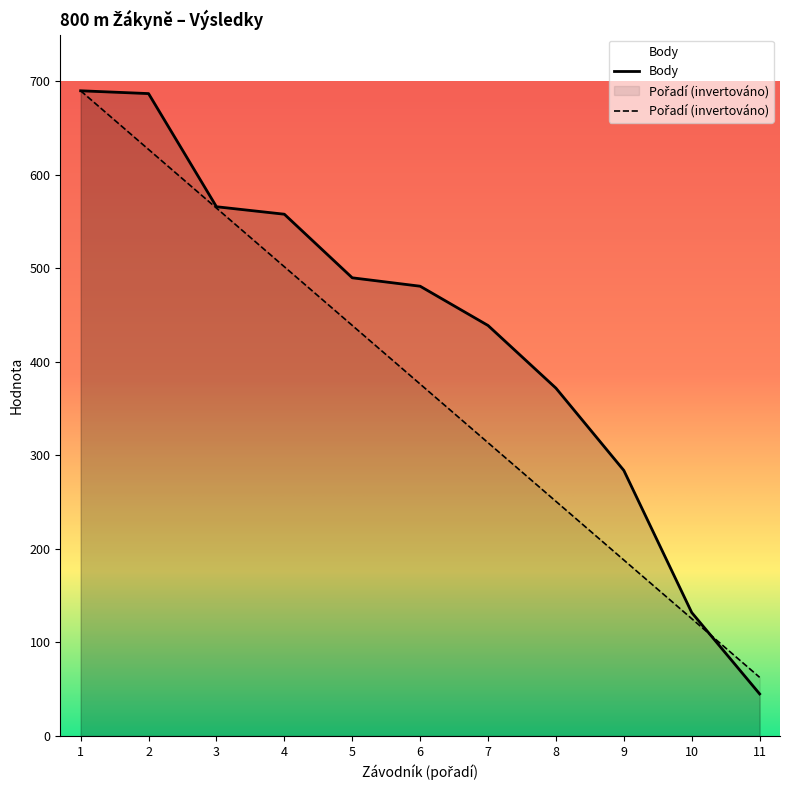

What is the sum of all Body values?

4744.0